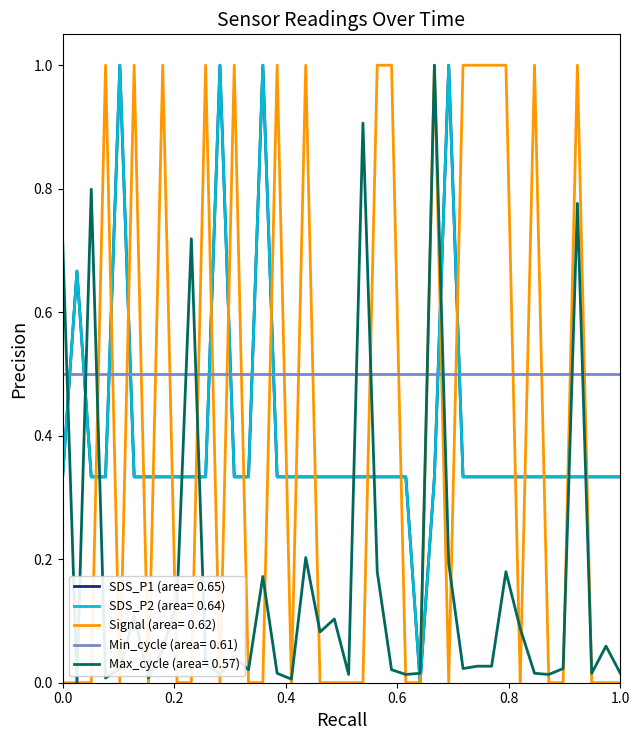

Does the chart have visible grid lines?

No